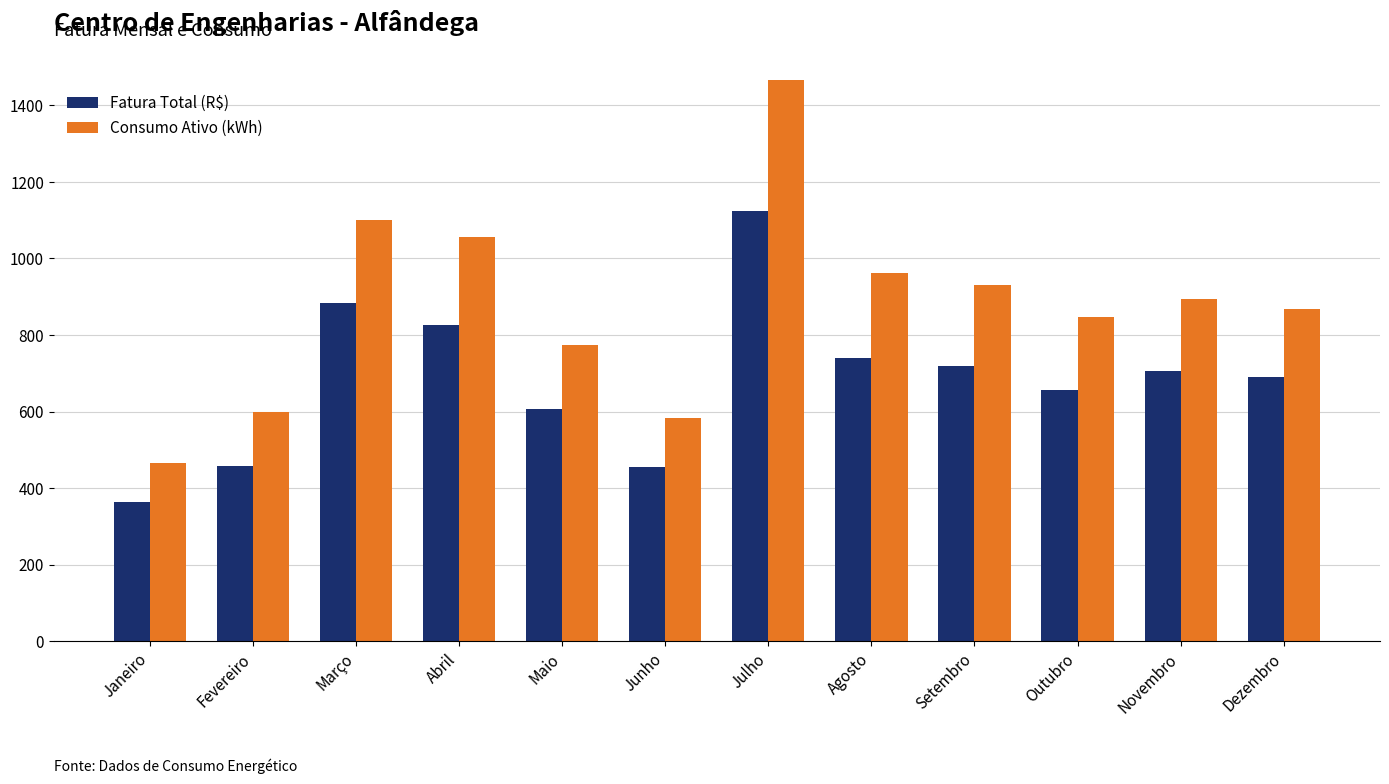

Between Janeiro and Julho, which series saw the biggest shift?

Consumo Ativo (kWh)